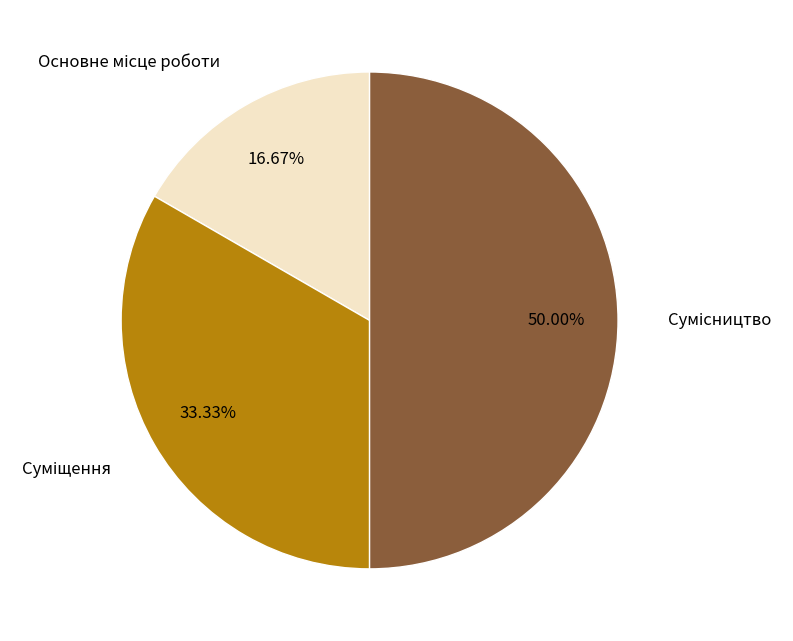

Does any single category account for the majority?

No